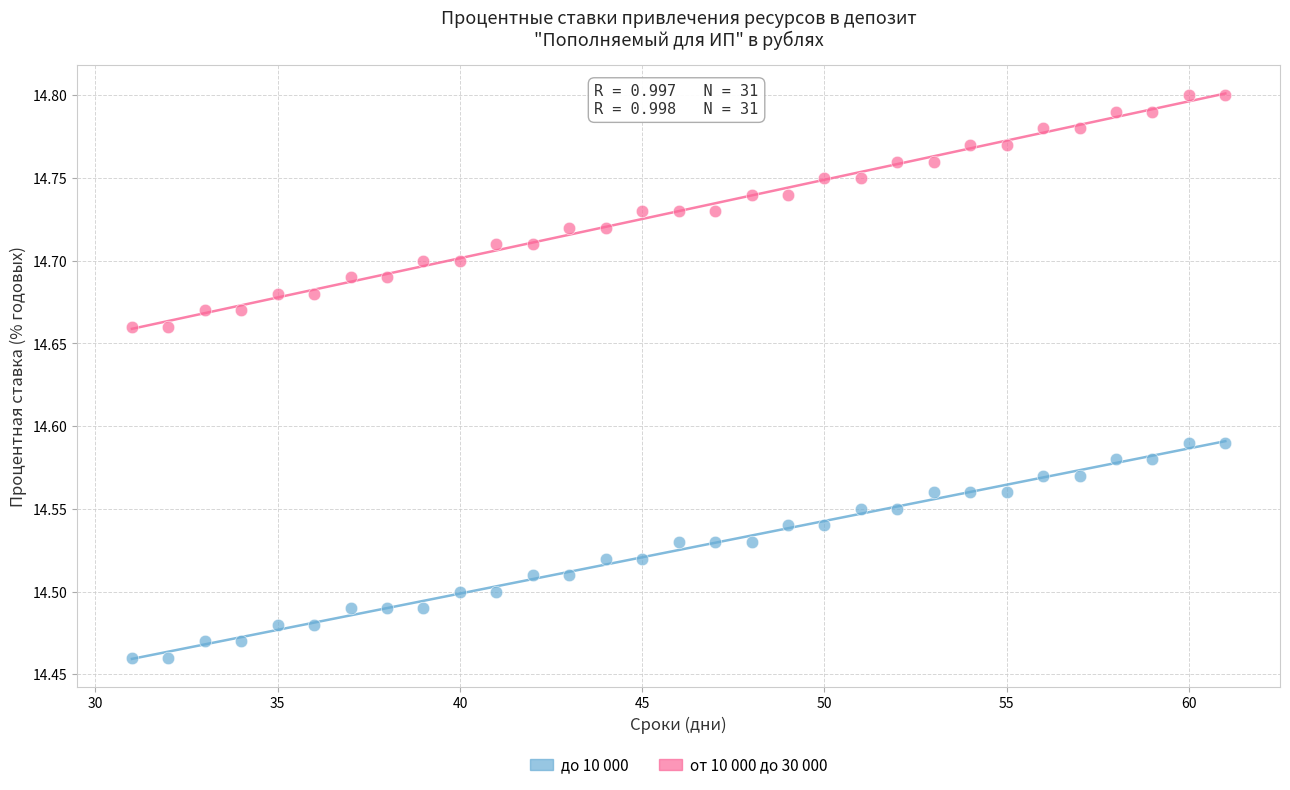

Which series has the largest Y range (max minus min)?

от 10 000 до 30 000